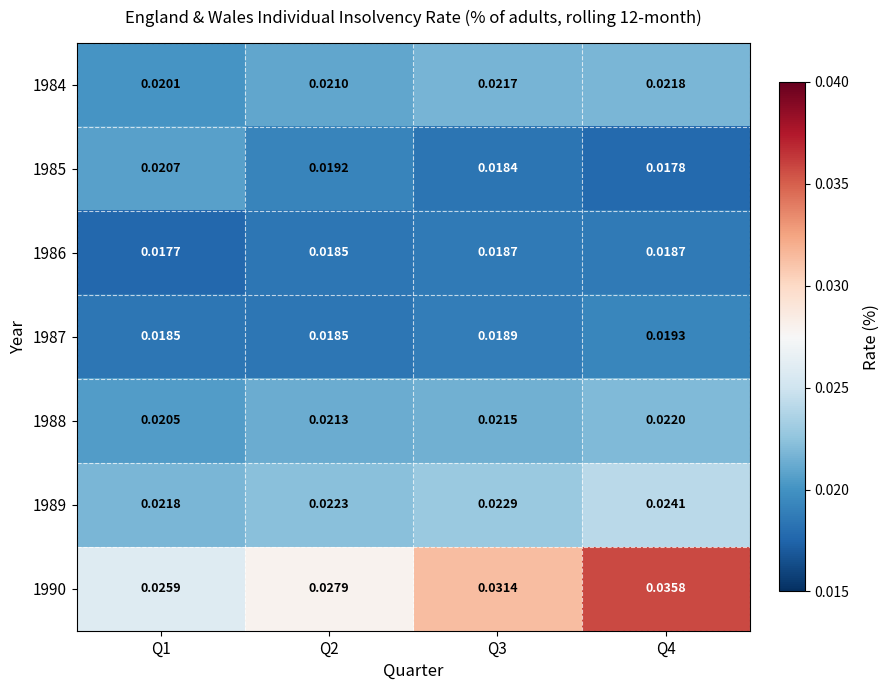

Is the value of 1985 at Q2 greater than the value of 1988 at Q2?

No